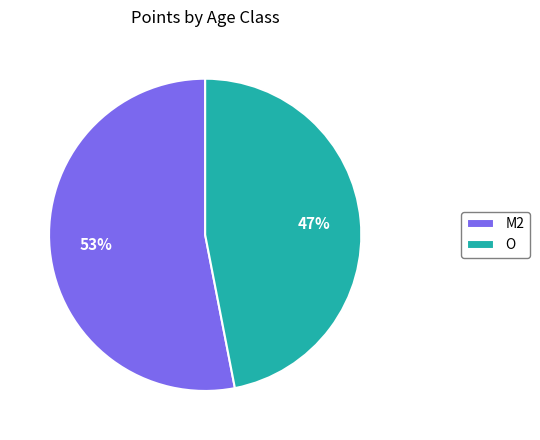

Which slice represents more than half of the pie?

M2